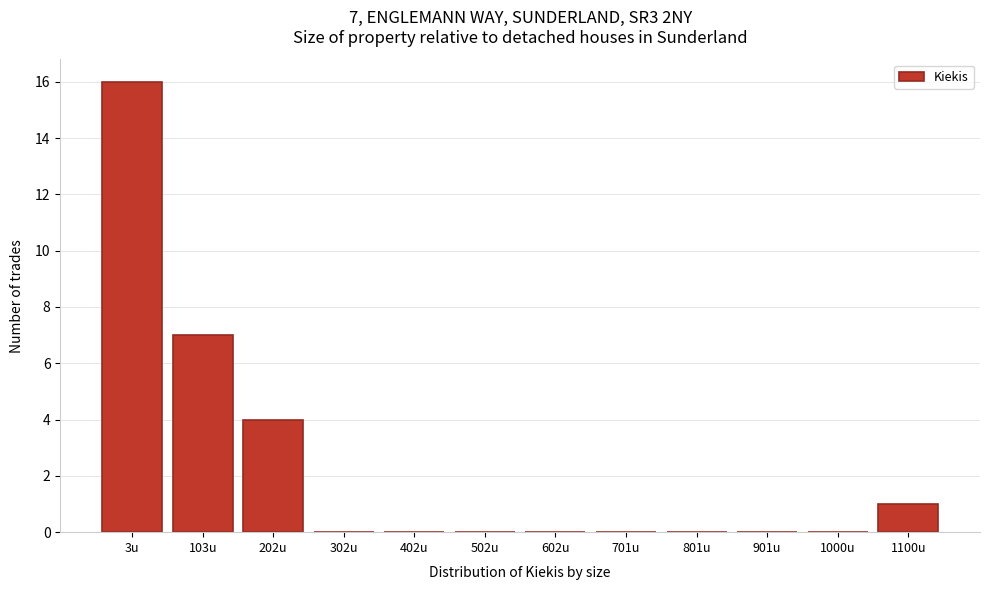

Reading left to right, list all the values displayed in this chart.

3u=16	103u=7	202u=4	302u=0	402u=0	502u=0	602u=0	701u=0	801u=0	901u=0	1000u=0	1100u=1